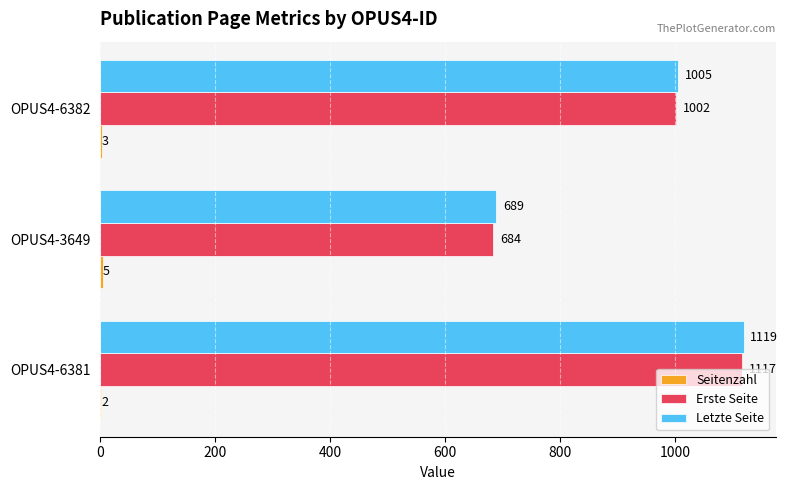

What is the average value of the Erste Seite series?

934